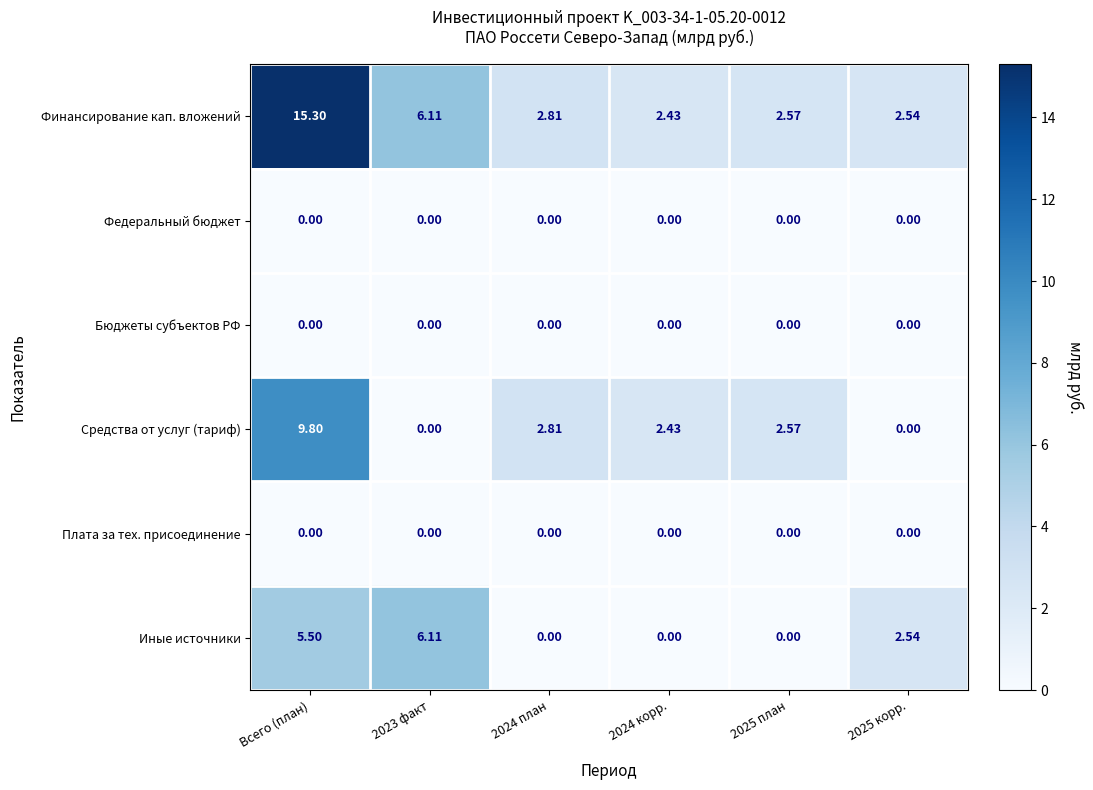

Which series has the largest range (max minus min)?

Финансирование кап. вложений